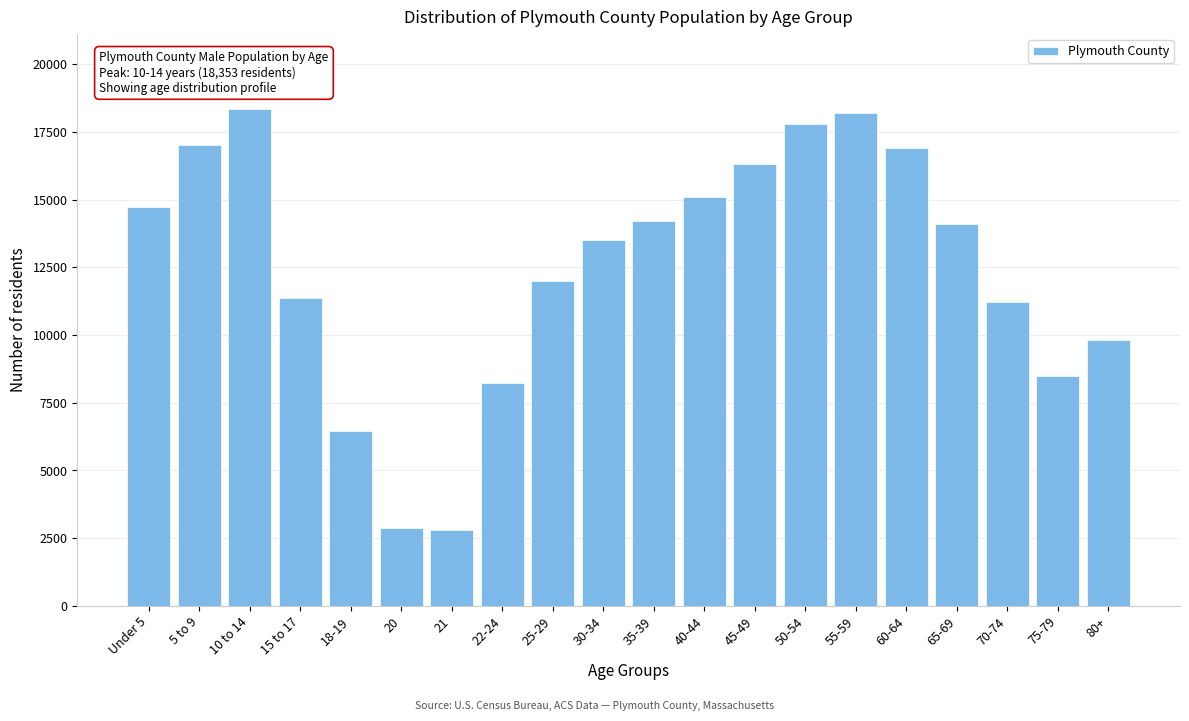

What is the greatest value displayed?

18353